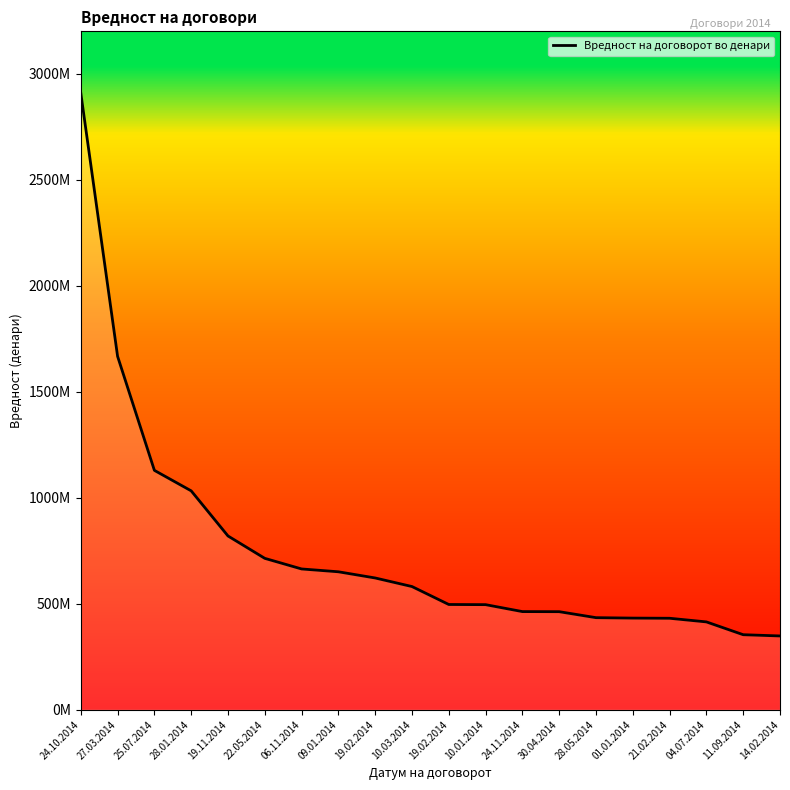

Is it true that the value at 19.02.2014 is 131554353?

False